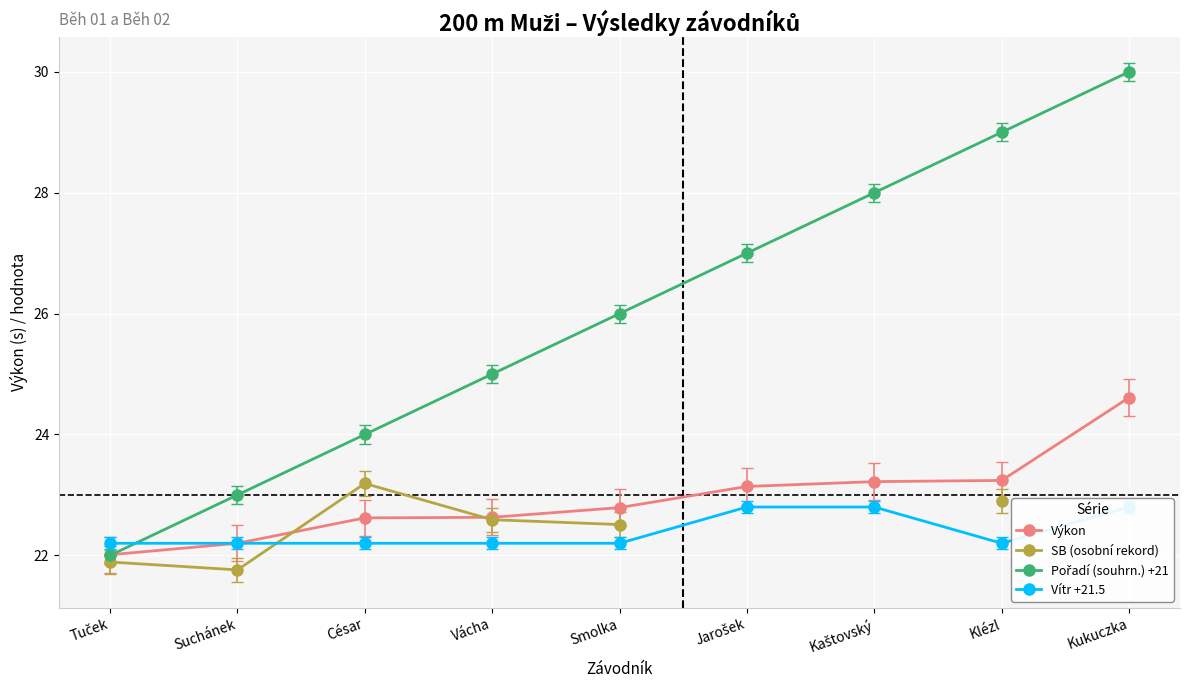

List the series in order of their peak value, lowest first.

Vítr +21.5, SB (osobní rekord), Výkon, Pořadí (souhrn.) +21